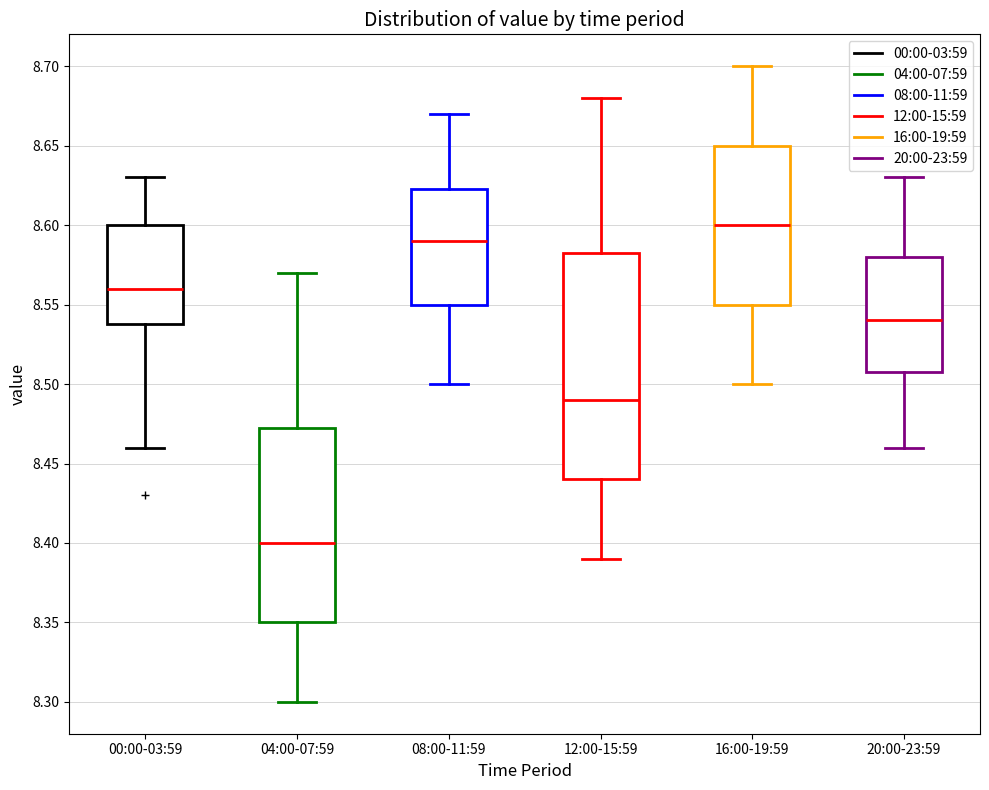

Comparing the boxes themselves (not the whiskers), which one is the tallest?

12:00-15:59